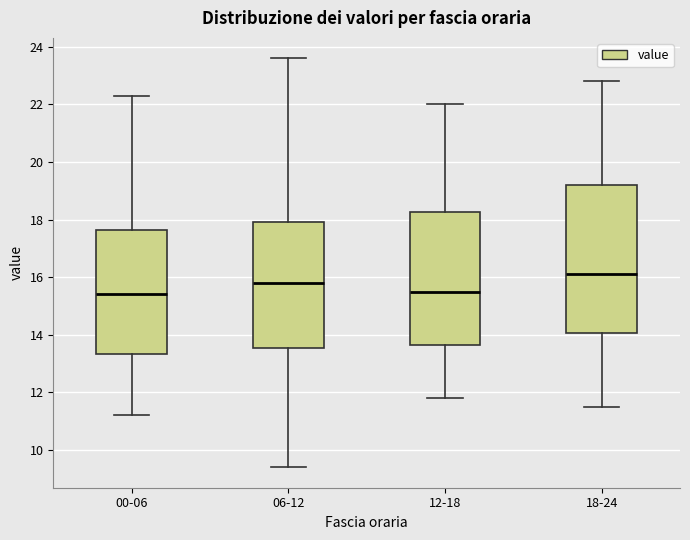

Where does the median line of the box for 12-18 sit on the y-axis? The values are not printed on the chart, so give them approximately, as read against the axis.

15.6